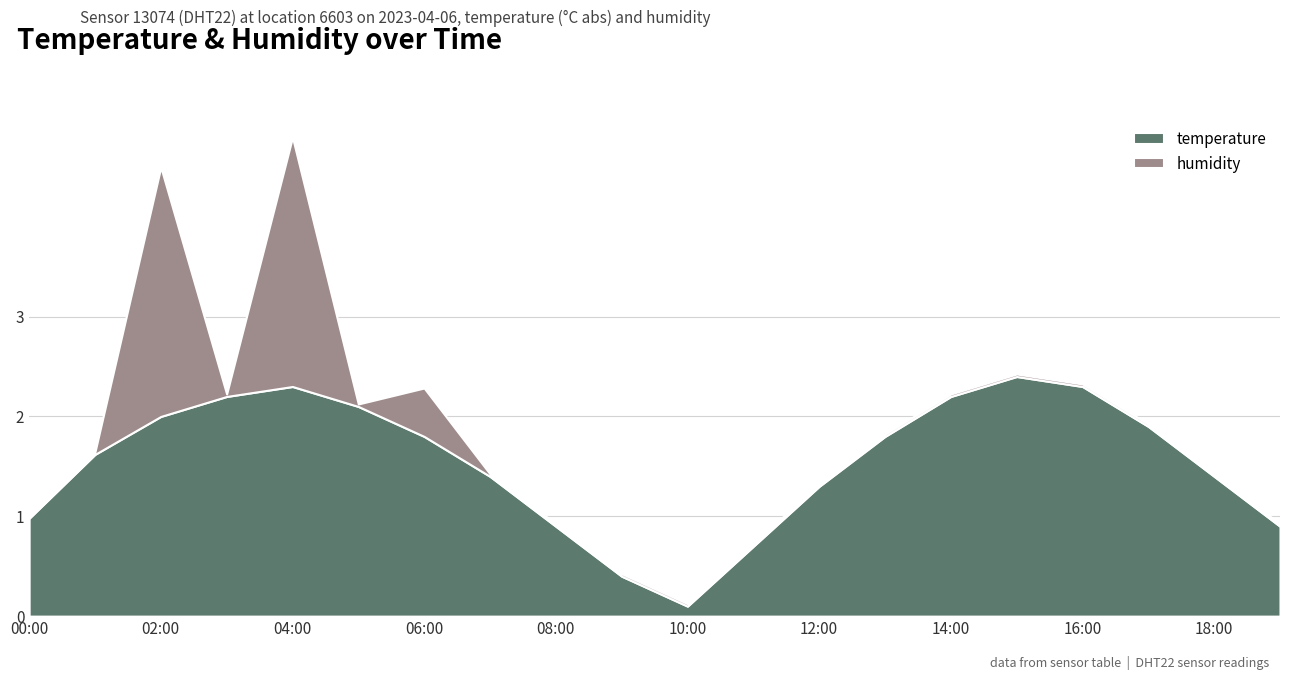

At which label does temperature reach its minimum?

10:00